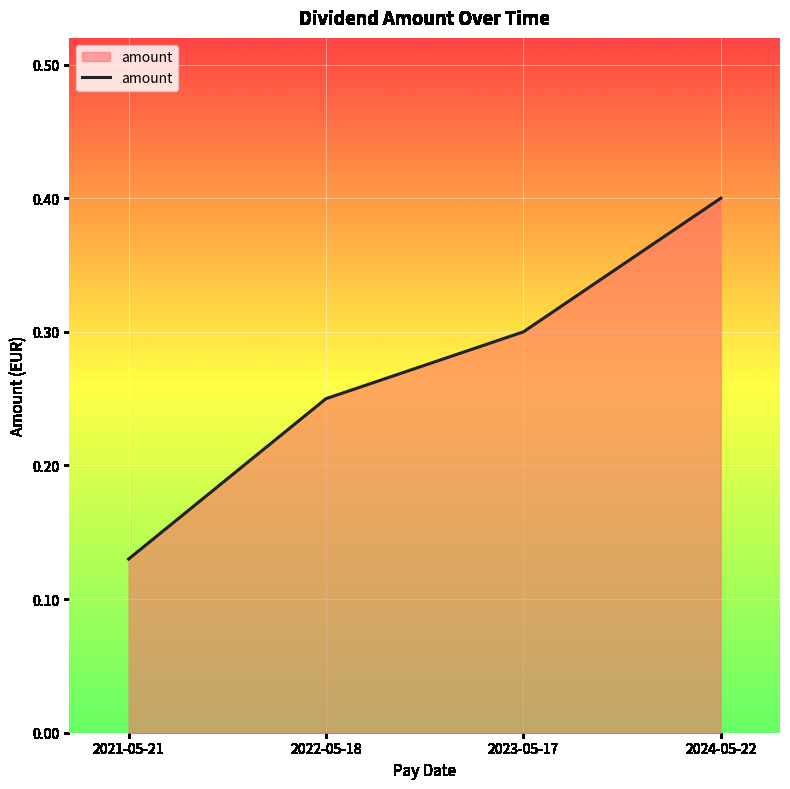

List the labels in order of value, smallest first.

2021-05-21, 2022-05-18, 2023-05-17, 2024-05-22